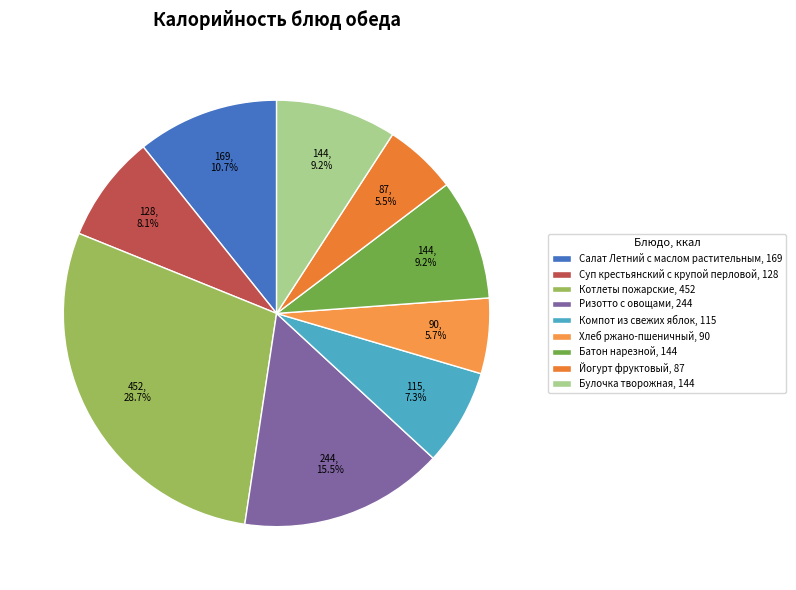

Rank the categories by value from lowest to highest.

Йогурт фруктовый, Хлеб ржано-пшеничный, Компот из свежих яблок, Суп крестьянский с крупой перловой, Батон нарезной, Булочка творожная, Салат Летний с маслом растительным, Ризотто с овощами, Котлеты пожарские